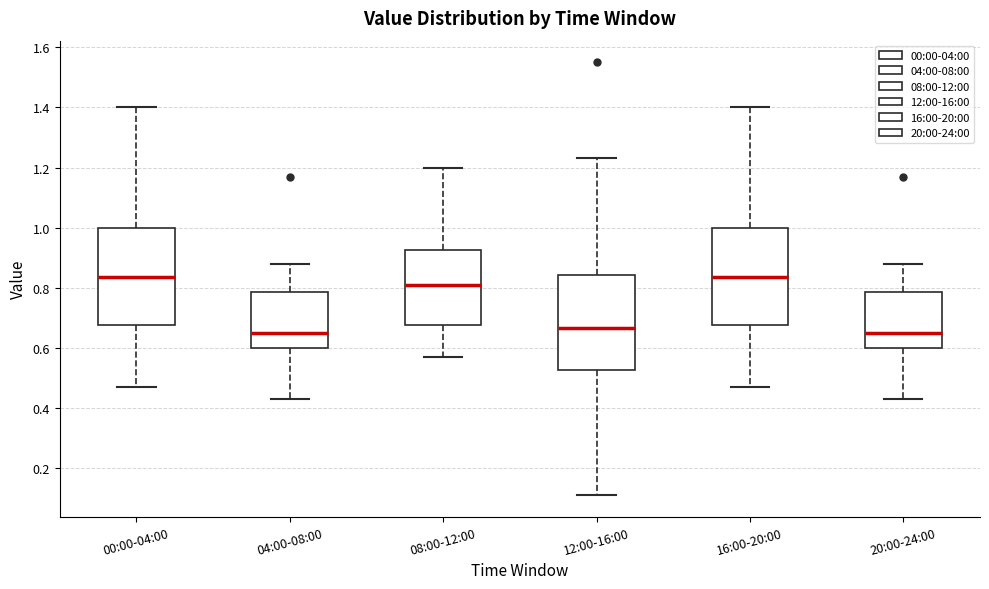

Reading left to right, transcribe this box plot: for each box, give where its median line is, the range the box spans, and where its two whiskers end, as read against the y-axis. The values are not printed on the chart, so give them approximately, as read against the axis.

00:00-04:00: median 0.84, box 0.68 to 1.00, whiskers 0.48 to 1.40
04:00-08:00: median 0.66, box 0.60 to 0.78, whiskers 0.44 to 0.88
08:00-12:00: median 0.82, box 0.68 to 0.92, whiskers 0.58 to 1.20
12:00-16:00: median 0.66, box 0.52 to 0.84, whiskers 0.12 to 1.24
16:00-20:00: median 0.84, box 0.68 to 1.00, whiskers 0.48 to 1.40
20:00-24:00: median 0.66, box 0.60 to 0.78, whiskers 0.44 to 0.88